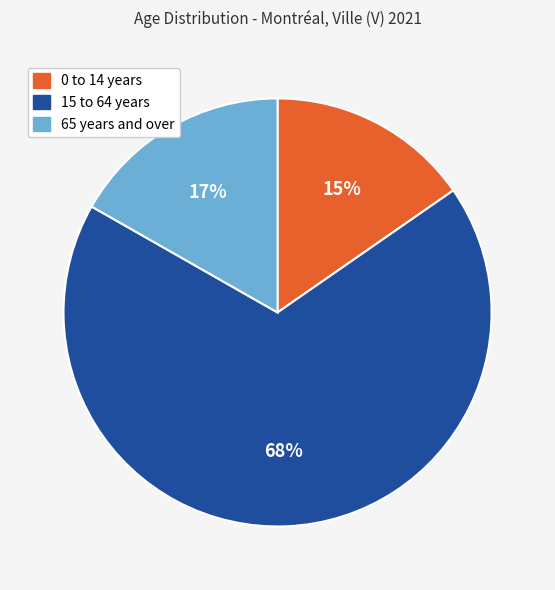

Rank the categories by value from lowest to highest.

0 to 14 years, 65 years and over, 15 to 64 years